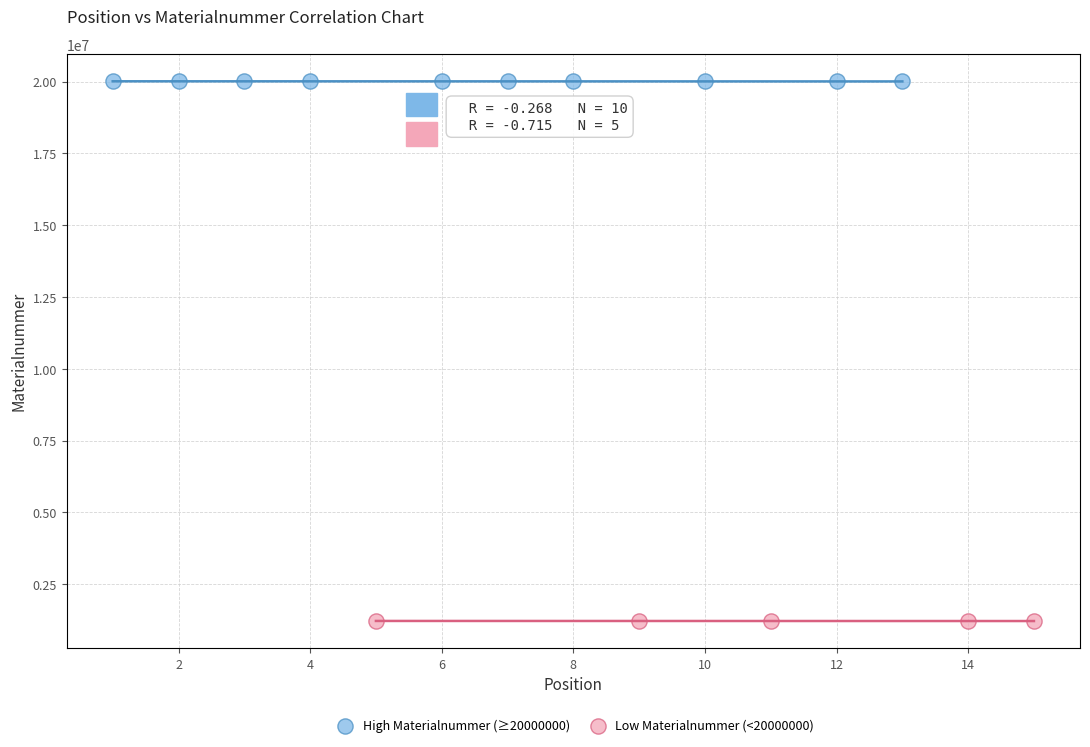

What are all the series names shown in the legend?

High Materialnummer (≥20000000), Low Materialnummer (<20000000)